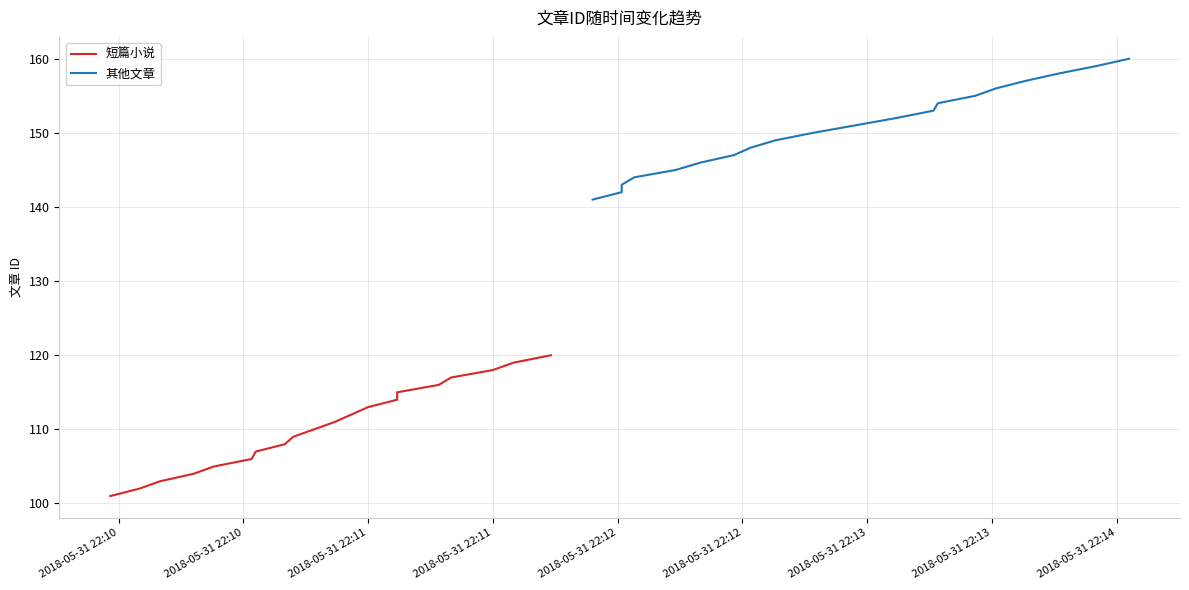

Reading left to right, transcribe all the data shown in this chart.

短篇小说: 101	102	103	104	105	106	107	108	109	110	111	112	113	114	115	116	117	118	119	120
其他文章: 141	142	143	144	145	146	147	148	149	150	151	152	153	154	155	156	157	158	159	160